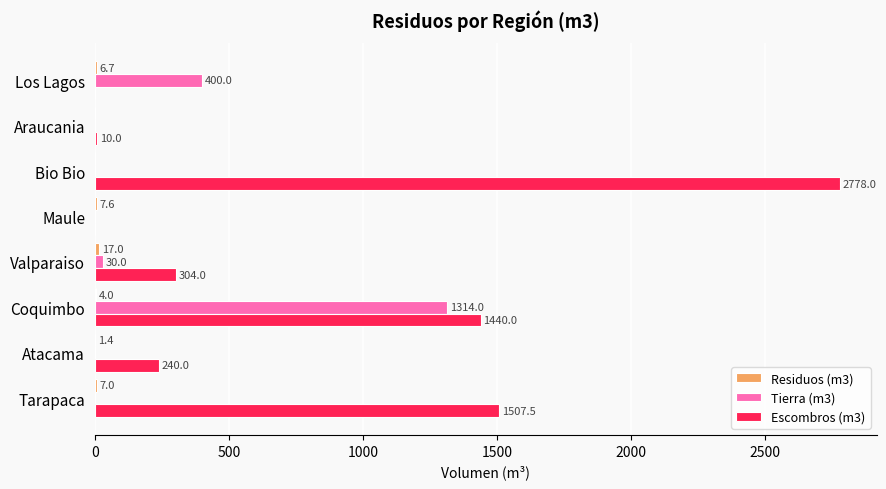

At which category is the sum across all series the highest?

Bio Bio